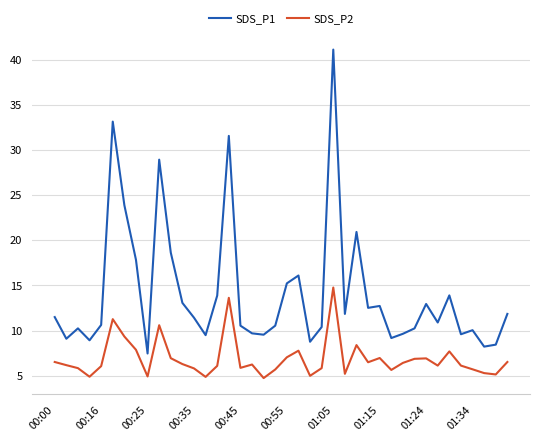

Which series has the largest range (max minus min)?

SDS_P1